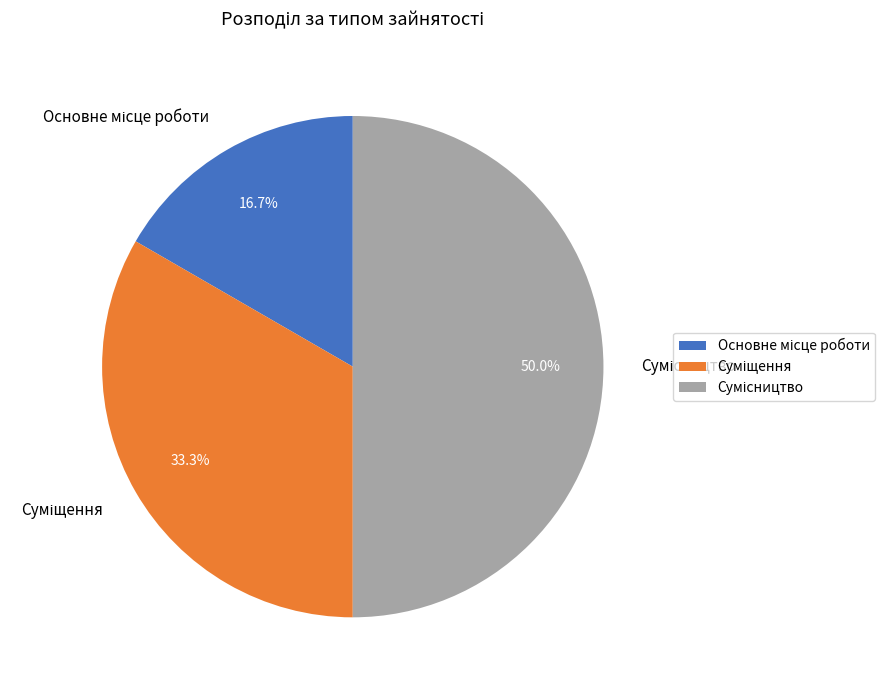

Which category has the smallest portion of the pie?

Основне місце роботи